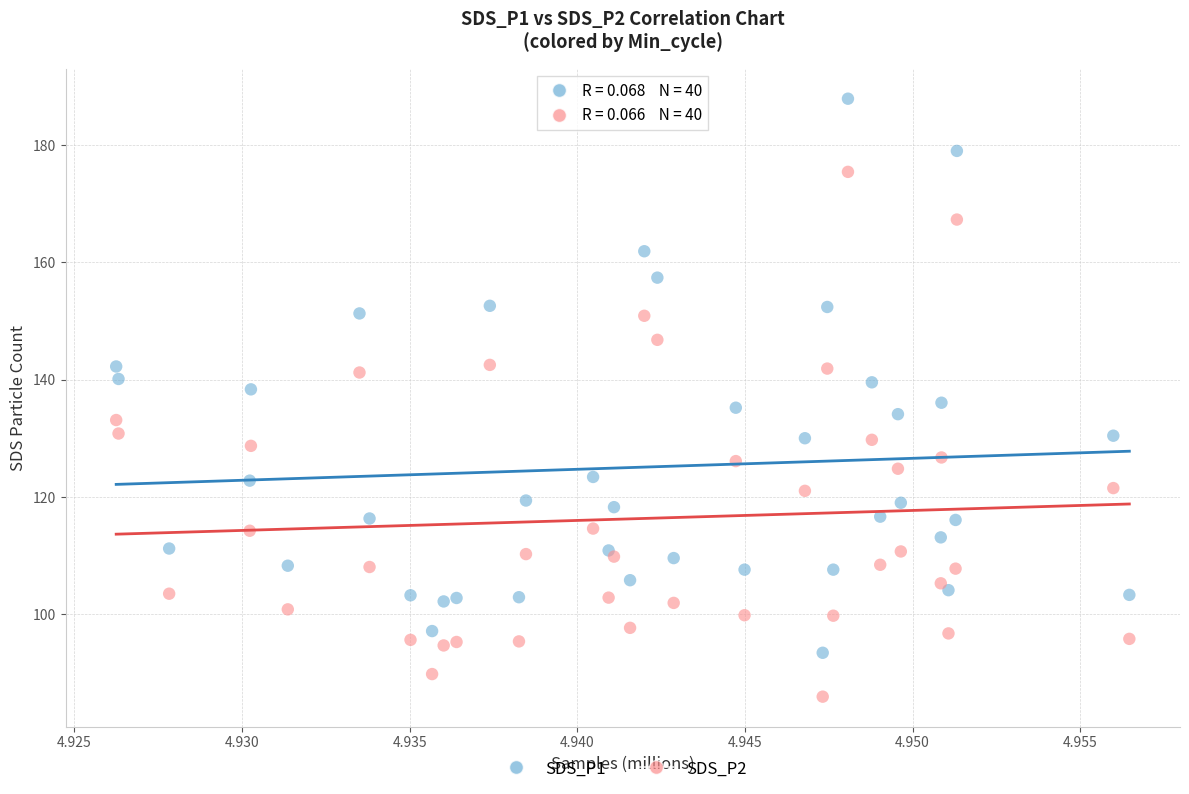

What are all the series names shown in the legend?

SDS_P1, SDS_P2